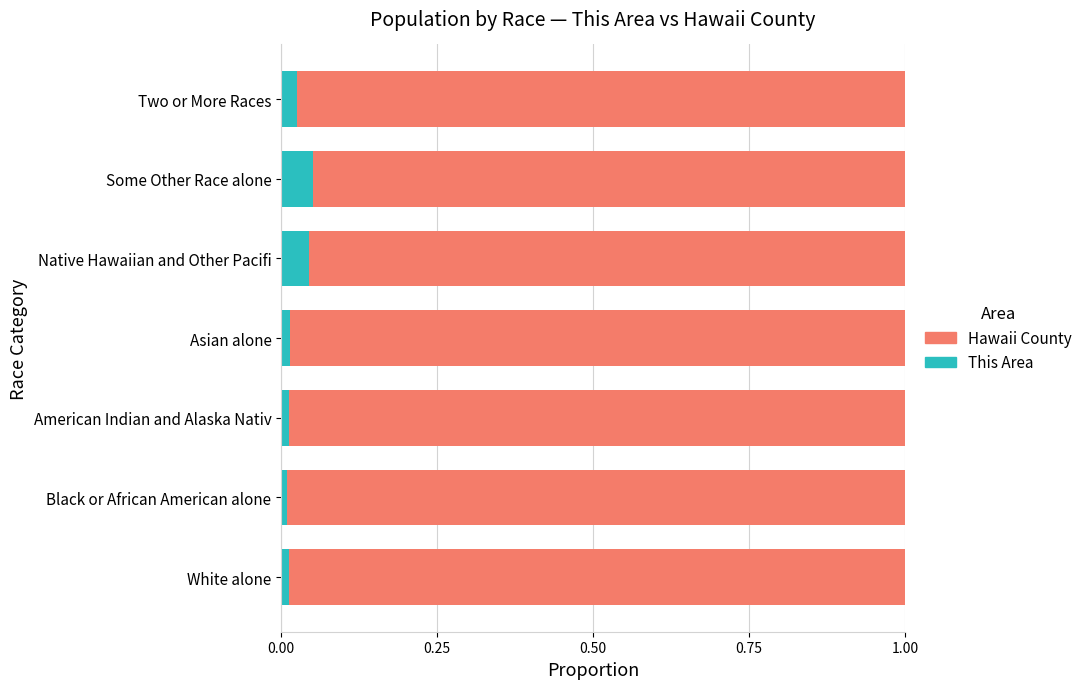

True or false: This Area has a value of 0.1 at Native Hawaiian and Other Pacifi.

False